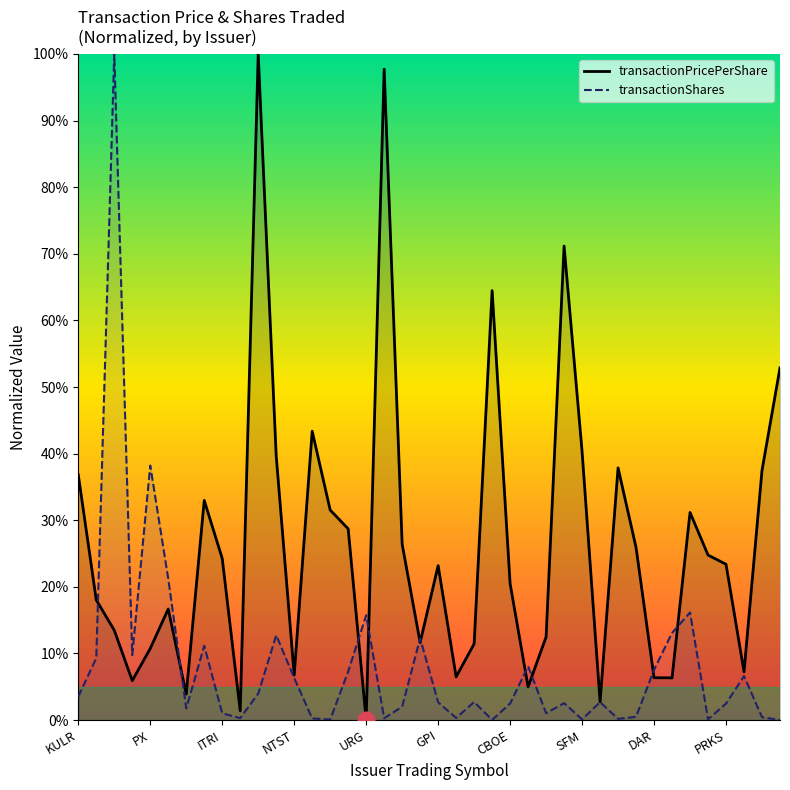

The transactionPricePerShare series shows 2.0 at NTST. True or false?

False